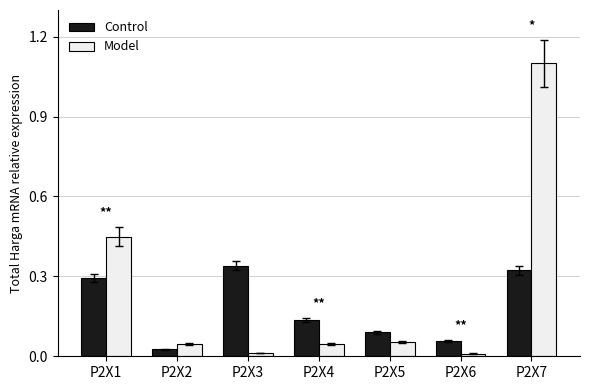

Is it true that Model equals 0.0 at P2X3?

True